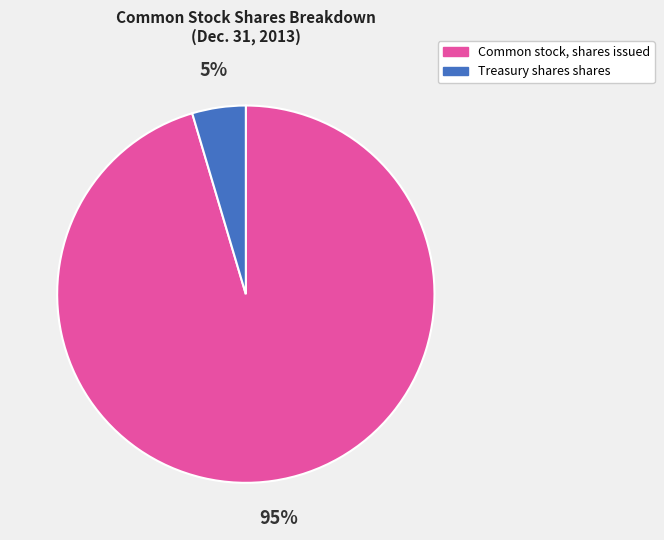

Which has a higher value, Treasury shares shares or Common stock, shares issued?

Common stock, shares issued